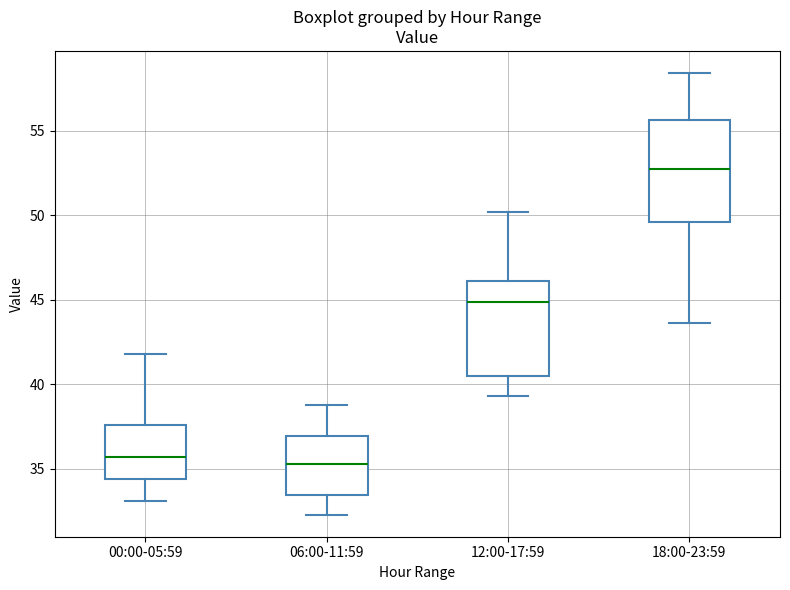

Reading left to right, read every box against the y-axis: the position of its median line, the range the box covers, and the ends of its whiskers. The values are not printed on the chart, so give them approximately, as read against the axis.

00:00-05:59: median 35.5, box 34.5 to 37.5, whiskers 33.0 to 42.0
06:00-11:59: median 35.5, box 33.5 to 37.0, whiskers 32.5 to 39.0
12:00-17:59: median 45.0, box 40.5 to 46.0, whiskers 39.5 to 50.0
18:00-23:59: median 53.0, box 49.5 to 55.5, whiskers 43.5 to 58.5